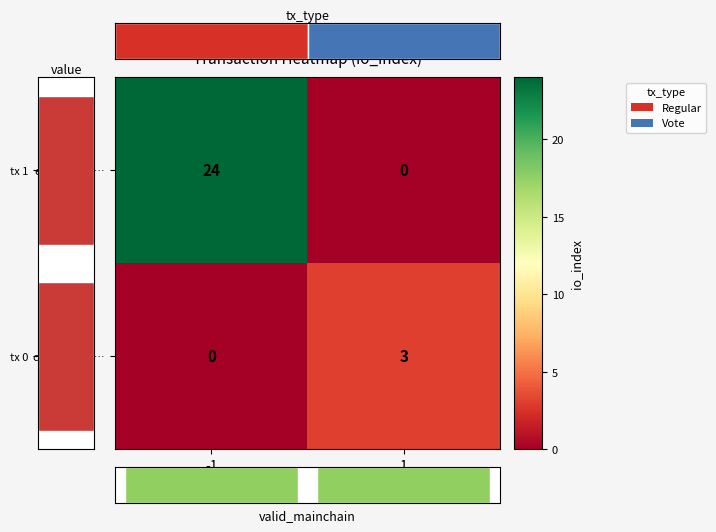

At how many categories does at least one series exceed 6?

1